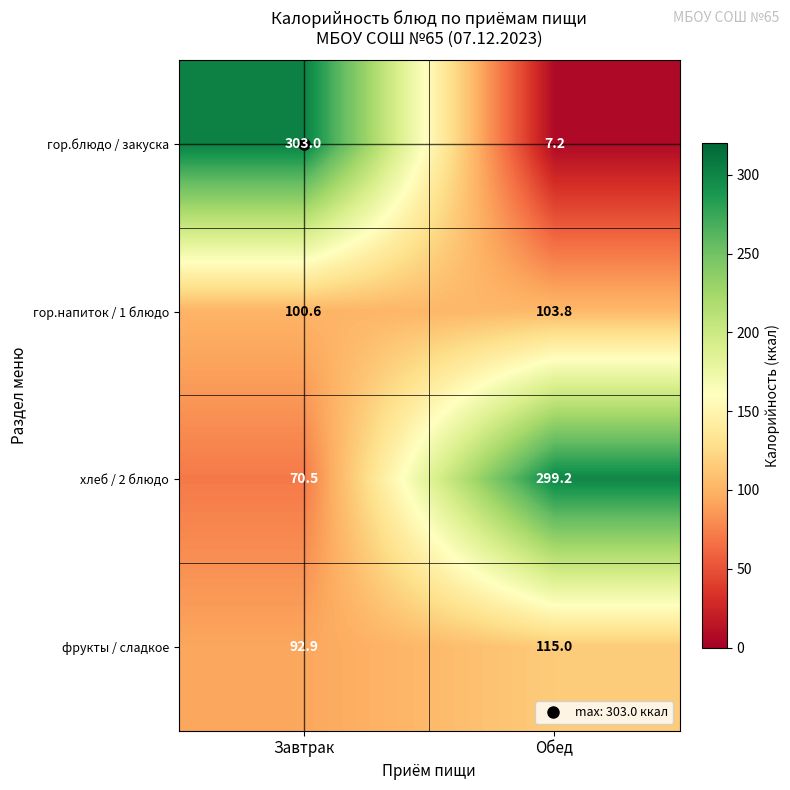

Which category has the lowest value across all series?

Обед